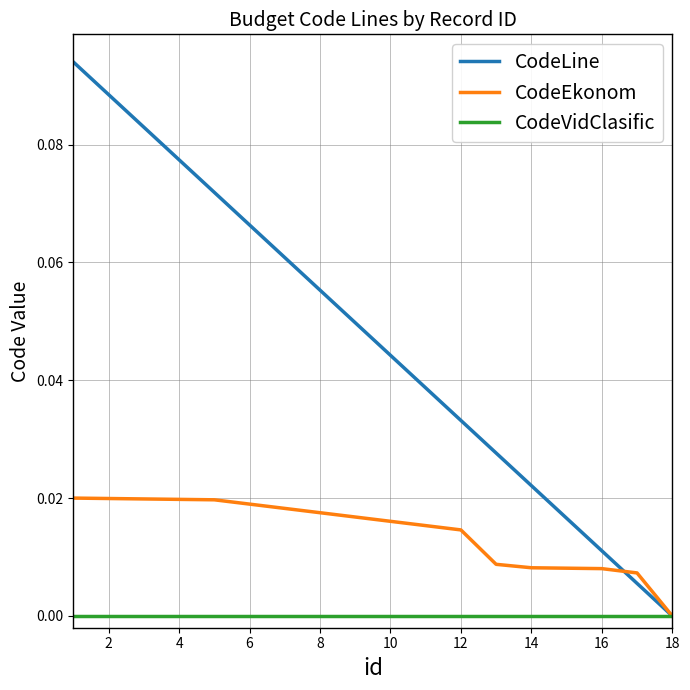

Which series has the largest total across all categories?

CodeLine